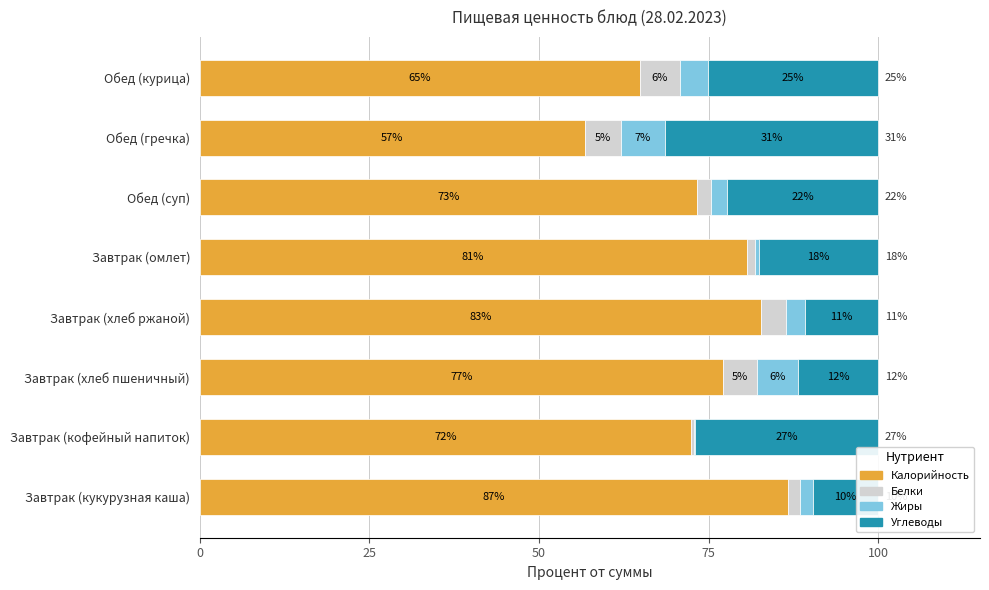

What is the maximum value for Углеводы?

31.5